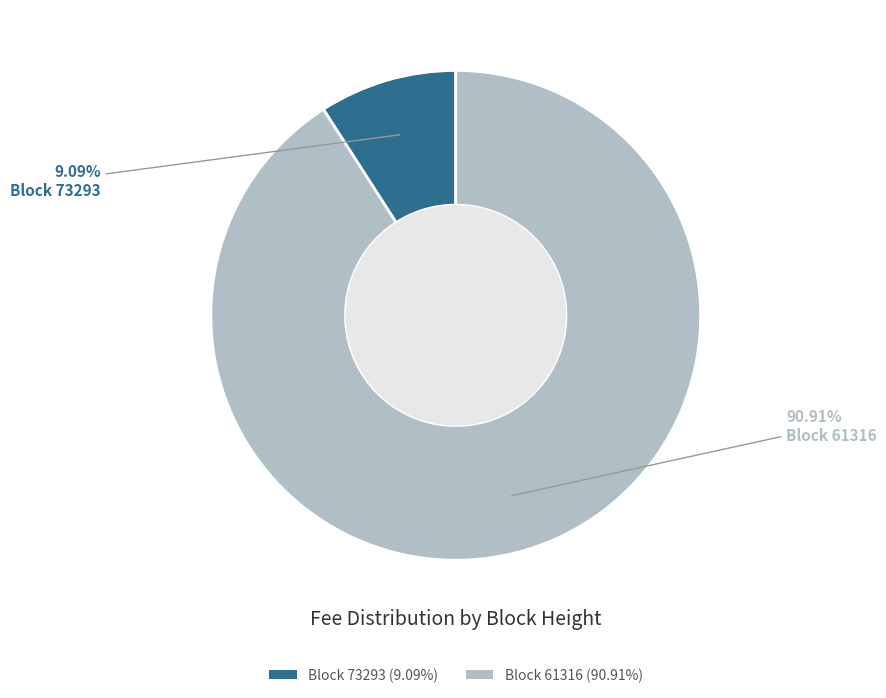

Combined, do Block 73293 (9.09%) and Block 61316 (90.91%) account for over 50%?

Yes